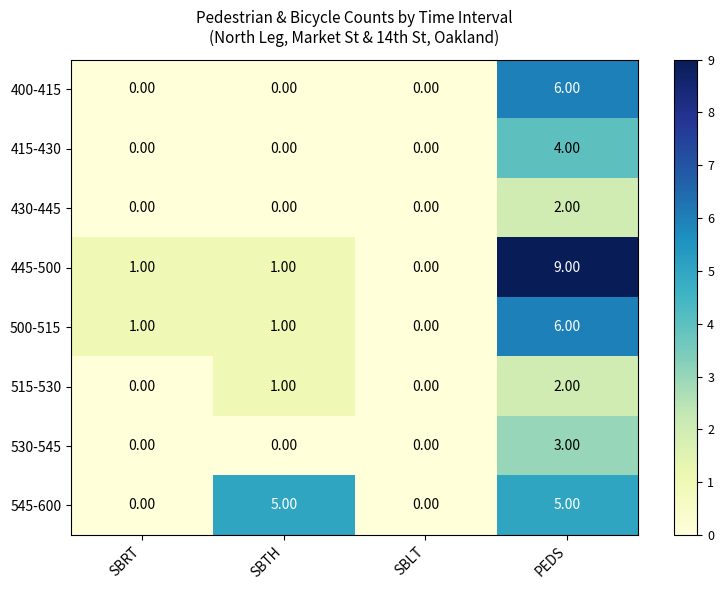

What is the spread (max minus min) of values at SBTH?

5